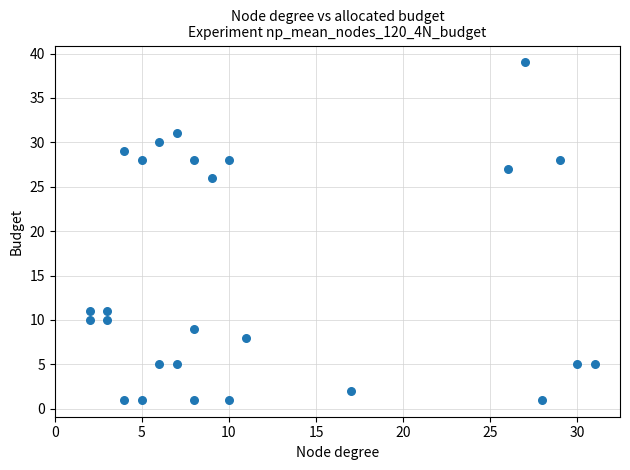

What Y value in the scatter plot is closest to 20?

26